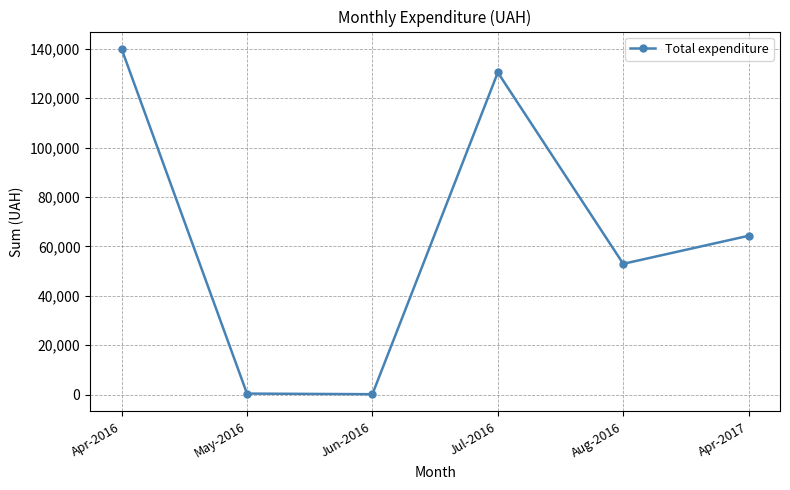

How many data points does each series have?

6